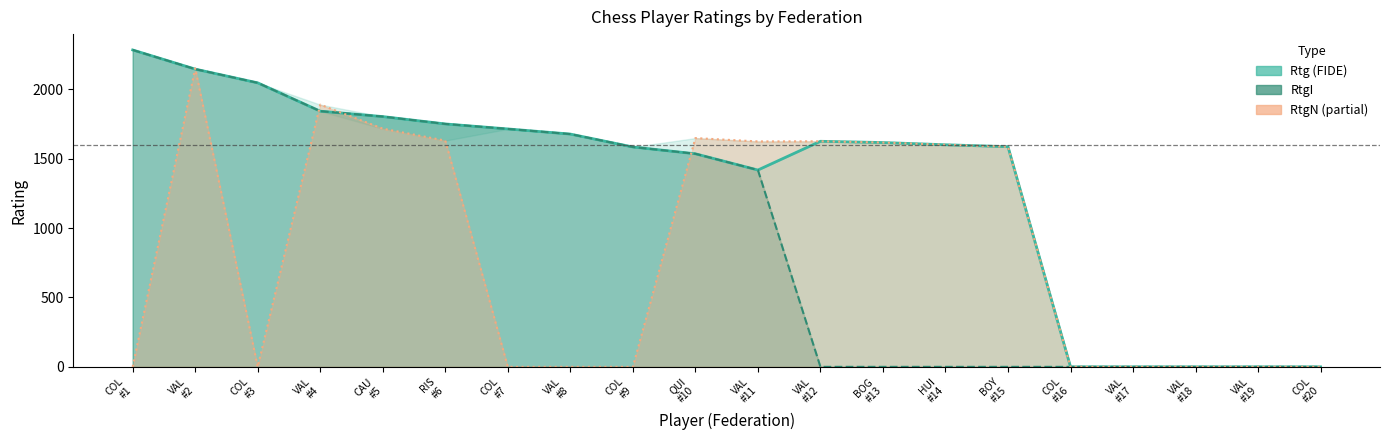

List the labels in order of RtgI value, smallest first.

VAL
#12, BOG
#13, HUI
#14, BOY
#15, COL
#16, VAL
#17, VAL
#18, VAL
#19, COL
#20, VAL
#11, QUI
#10, COL
#9, VAL
#8, COL
#7, RIS
#6, CAU
#5, VAL
#4, COL
#3, VAL
#2, COL
#1